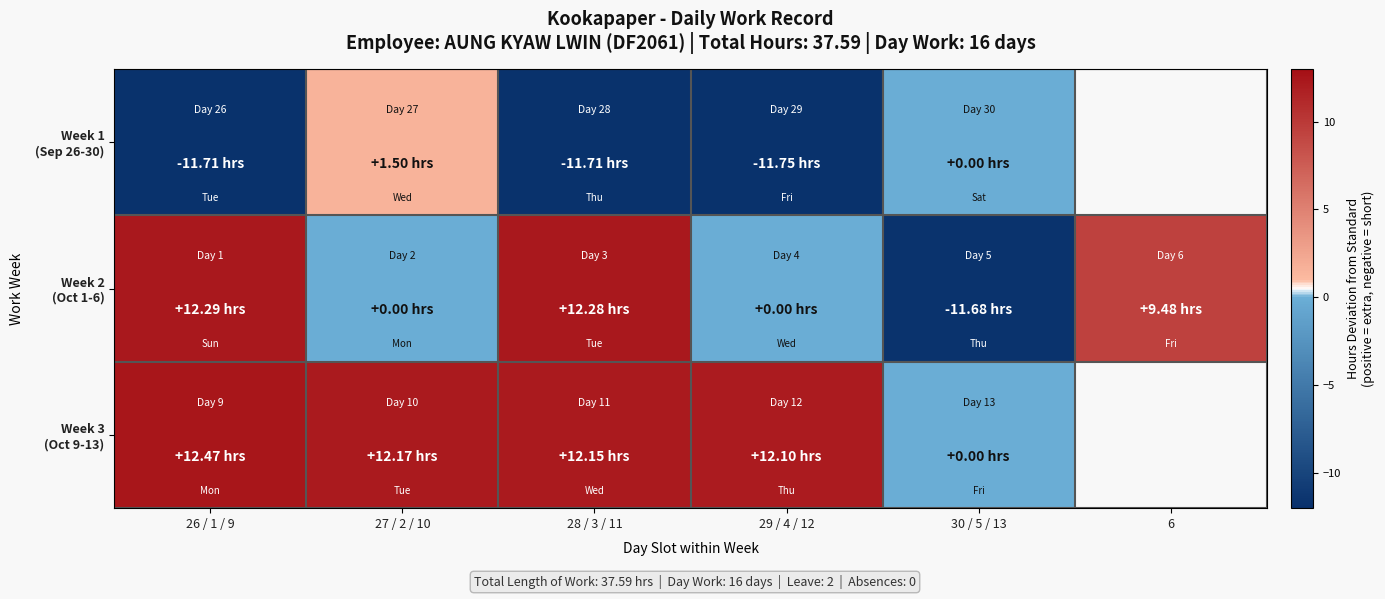

At how many categories does at least one series exceed 5?

5